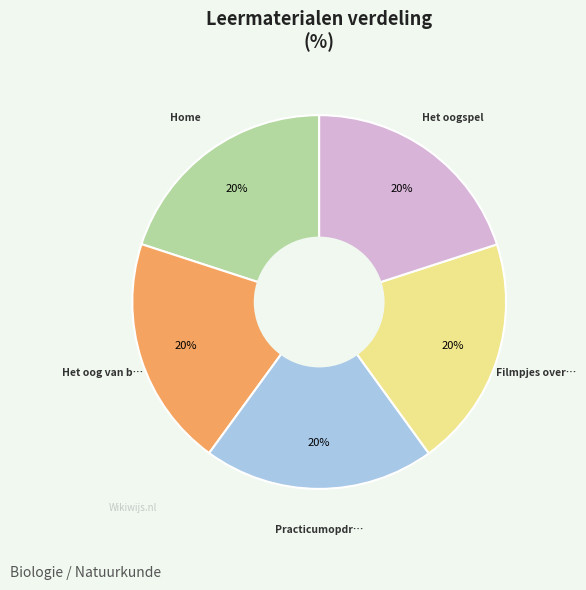

To the nearest percent, what is the average slice percentage?

20%